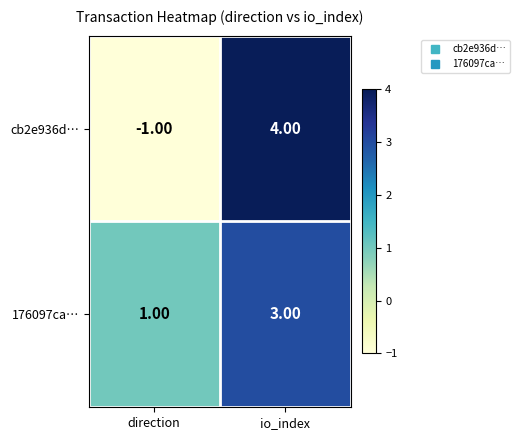

Which series has the widest spread of values?

cb2e936d…